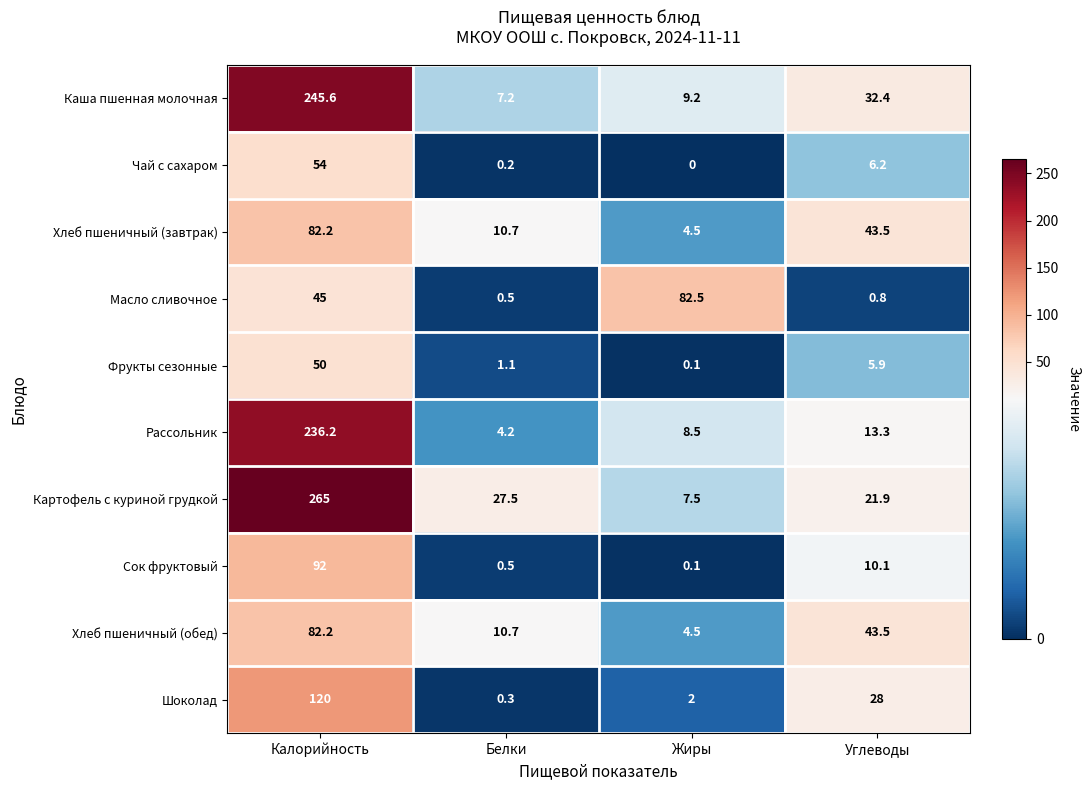

At how many categories does at least one series exceed 54?

2